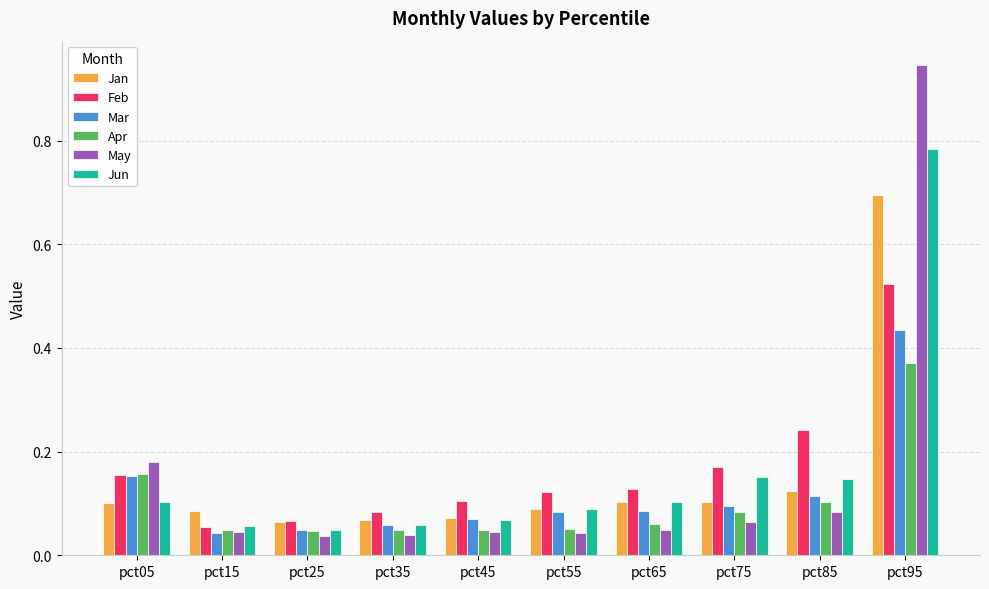

What is the sum of all Mar values?

1.2